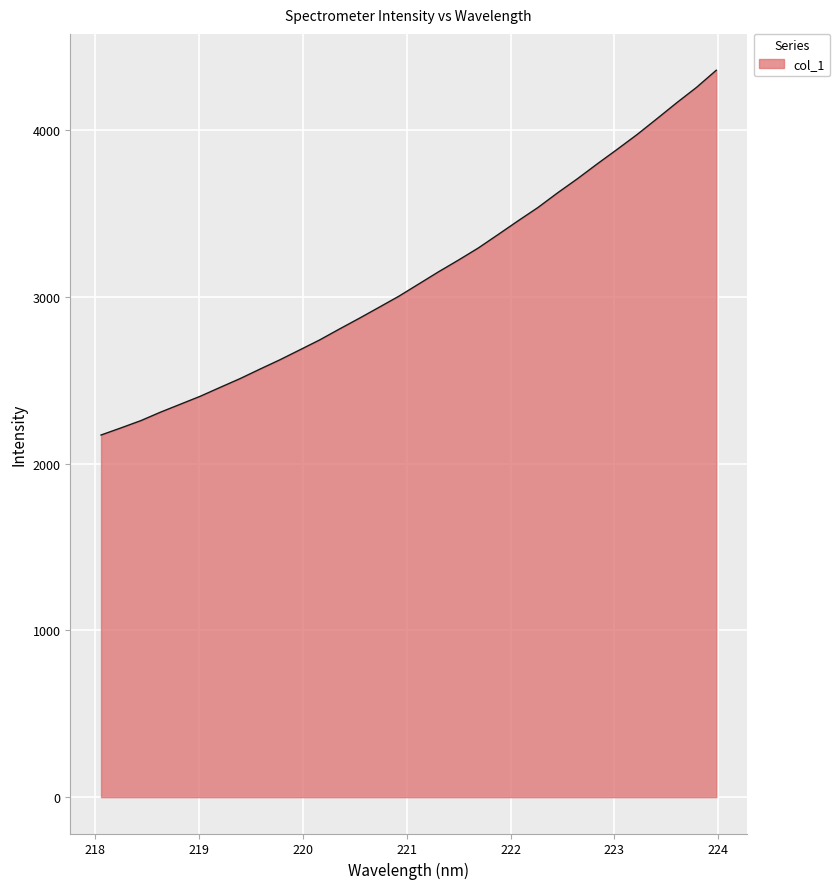

What is the minimum value shown in the chart?

2172.1